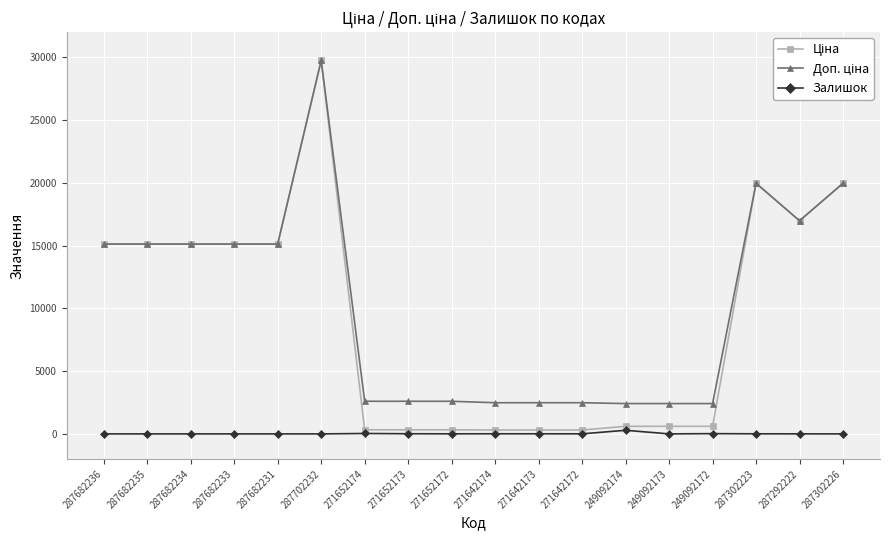

True or false: Залишок has a value of 12.0 at 271652173.

True